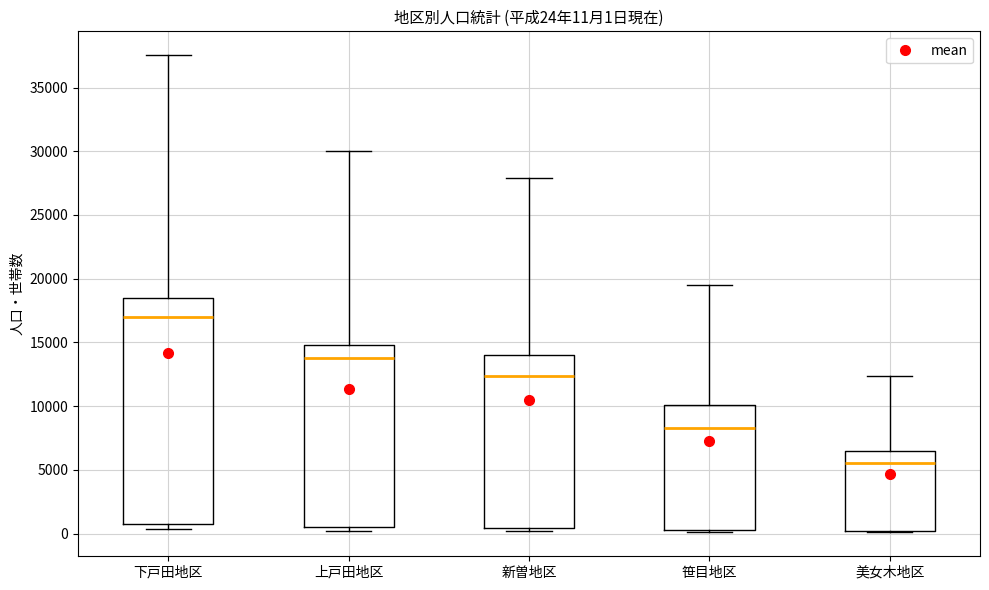

Which box is the tallest, from its lower edge to its upper edge?

下戸田地区